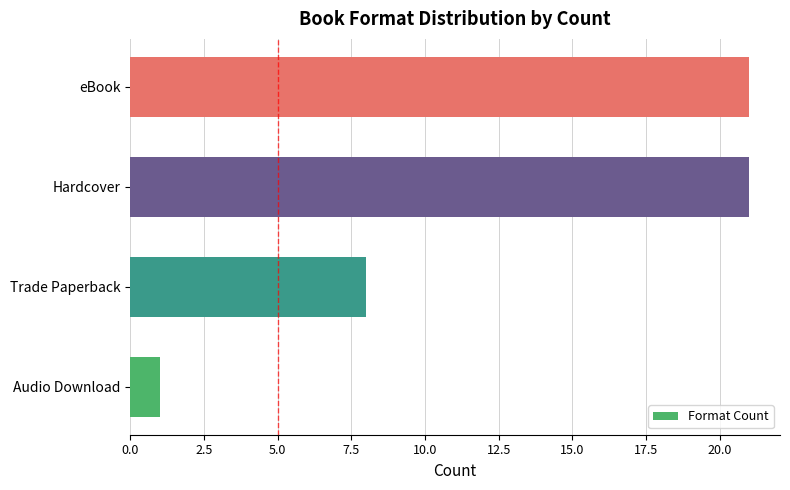

What is the greatest value displayed?

21